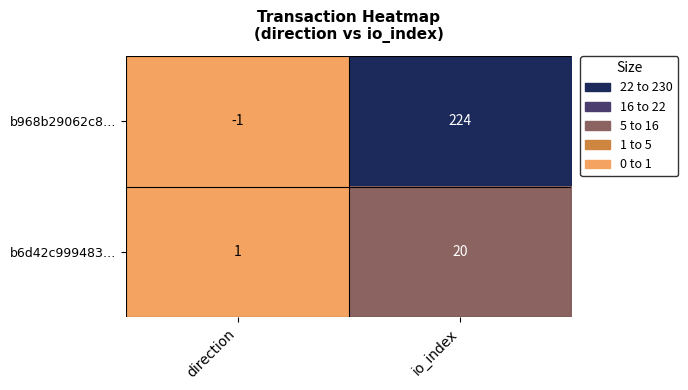

Which series has the largest total across all categories?

b968b29062c8…